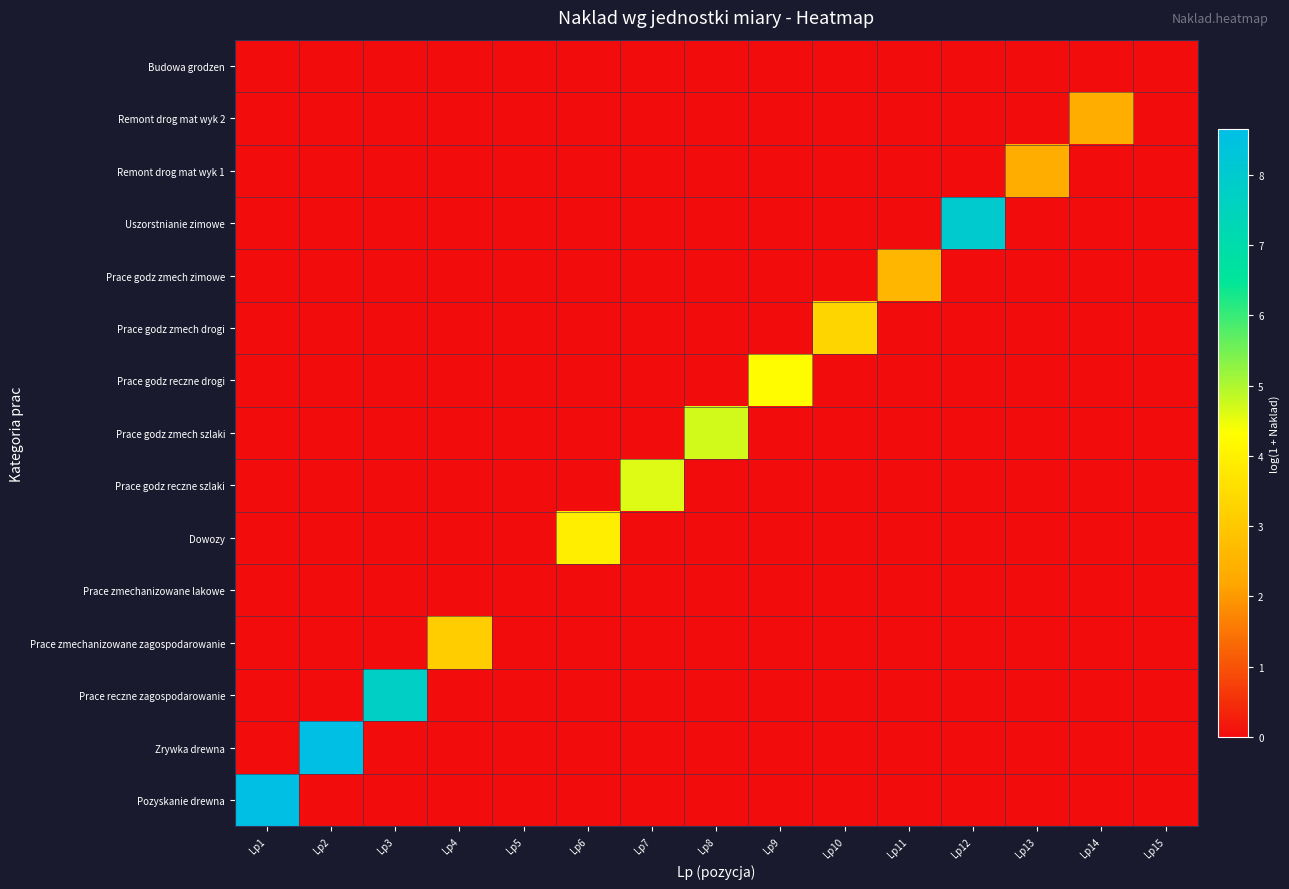

Reading right to left, extract all data points from this chart.

Pozyskanie drewna: Lp15=0.0	Lp14=0.0	Lp13=0.0	Lp12=0.0	Lp11=0.0	Lp10=0.0	Lp9=0.0	Lp8=0.0	Lp7=0.0	Lp6=0.0	Lp5=0.0	Lp4=0.0	Lp3=0.0	Lp2=0.0	Lp1=8.7
Zrywka drewna: Lp15=0.0	Lp14=0.0	Lp13=0.0	Lp12=0.0	Lp11=0.0	Lp10=0.0	Lp9=0.0	Lp8=0.0	Lp7=0.0	Lp6=0.0	Lp5=0.0	Lp4=0.0	Lp3=0.0	Lp2=8.7	Lp1=0.0
Prace reczne zagospodarowanie: Lp15=0.0	Lp14=0.0	Lp13=0.0	Lp12=0.0	Lp11=0.0	Lp10=0.0	Lp9=0.0	Lp8=0.0	Lp7=0.0	Lp6=0.0	Lp5=0.0	Lp4=0.0	Lp3=7.7	Lp2=0.0	Lp1=0.0
Prace zmechanizowane zagospodarowanie: Lp15=0.0	Lp14=0.0	Lp13=0.0	Lp12=0.0	Lp11=0.0	Lp10=0.0	Lp9=0.0	Lp8=0.0	Lp7=0.0	Lp6=0.0	Lp5=0.0	Lp4=3.1	Lp3=0.0	Lp2=0.0	Lp1=0.0
Prace zmechanizowane lakowe: Lp15=0.0	Lp14=0.0	Lp13=0.0	Lp12=0.0	Lp11=0.0	Lp10=0.0	Lp9=0.0	Lp8=0.0	Lp7=0.0	Lp6=0.0	Lp5=0.0	Lp4=0.0	Lp3=0.0	Lp2=0.0	Lp1=0.0
Dowozy: Lp15=0.0	Lp14=0.0	Lp13=0.0	Lp12=0.0	Lp11=0.0	Lp10=0.0	Lp9=0.0	Lp8=0.0	Lp7=0.0	Lp6=3.9	Lp5=0.0	Lp4=0.0	Lp3=0.0	Lp2=0.0	Lp1=0.0
Prace godz reczne szlaki: Lp15=0.0	Lp14=0.0	Lp13=0.0	Lp12=0.0	Lp11=0.0	Lp10=0.0	Lp9=0.0	Lp8=0.0	Lp7=4.6	Lp6=0.0	Lp5=0.0	Lp4=0.0	Lp3=0.0	Lp2=0.0	Lp1=0.0
Prace godz zmech szlaki: Lp15=0.0	Lp14=0.0	Lp13=0.0	Lp12=0.0	Lp11=0.0	Lp10=0.0	Lp9=0.0	Lp8=4.7	Lp7=0.0	Lp6=0.0	Lp5=0.0	Lp4=0.0	Lp3=0.0	Lp2=0.0	Lp1=0.0
Prace godz reczne drogi: Lp15=0.0	Lp14=0.0	Lp13=0.0	Lp12=0.0	Lp11=0.0	Lp10=0.0	Lp9=4.3	Lp8=0.0	Lp7=0.0	Lp6=0.0	Lp5=0.0	Lp4=0.0	Lp3=0.0	Lp2=0.0	Lp1=0.0
Prace godz zmech drogi: Lp15=0.0	Lp14=0.0	Lp13=0.0	Lp12=0.0	Lp11=0.0	Lp10=3.3	Lp9=0.0	Lp8=0.0	Lp7=0.0	Lp6=0.0	Lp5=0.0	Lp4=0.0	Lp3=0.0	Lp2=0.0	Lp1=0.0
Prace godz zmech zimowe: Lp15=0.0	Lp14=0.0	Lp13=0.0	Lp12=0.0	Lp11=2.6	Lp10=0.0	Lp9=0.0	Lp8=0.0	Lp7=0.0	Lp6=0.0	Lp5=0.0	Lp4=0.0	Lp3=0.0	Lp2=0.0	Lp1=0.0
Uszorstnianie zimowe: Lp15=0.0	Lp14=0.0	Lp13=0.0	Lp12=8.0	Lp11=0.0	Lp10=0.0	Lp9=0.0	Lp8=0.0	Lp7=0.0	Lp6=0.0	Lp5=0.0	Lp4=0.0	Lp3=0.0	Lp2=0.0	Lp1=0.0
Remont drog mat wyk 1: Lp15=0.0	Lp14=0.0	Lp13=2.4	Lp12=0.0	Lp11=0.0	Lp10=0.0	Lp9=0.0	Lp8=0.0	Lp7=0.0	Lp6=0.0	Lp5=0.0	Lp4=0.0	Lp3=0.0	Lp2=0.0	Lp1=0.0
Remont drog mat wyk 2: Lp15=0.0	Lp14=2.4	Lp13=0.0	Lp12=0.0	Lp11=0.0	Lp10=0.0	Lp9=0.0	Lp8=0.0	Lp7=0.0	Lp6=0.0	Lp5=0.0	Lp4=0.0	Lp3=0.0	Lp2=0.0	Lp1=0.0
Budowa grodzen: Lp15=0.0	Lp14=0.0	Lp13=0.0	Lp12=0.0	Lp11=0.0	Lp10=0.0	Lp9=0.0	Lp8=0.0	Lp7=0.0	Lp6=0.0	Lp5=0.0	Lp4=0.0	Lp3=0.0	Lp2=0.0	Lp1=0.0